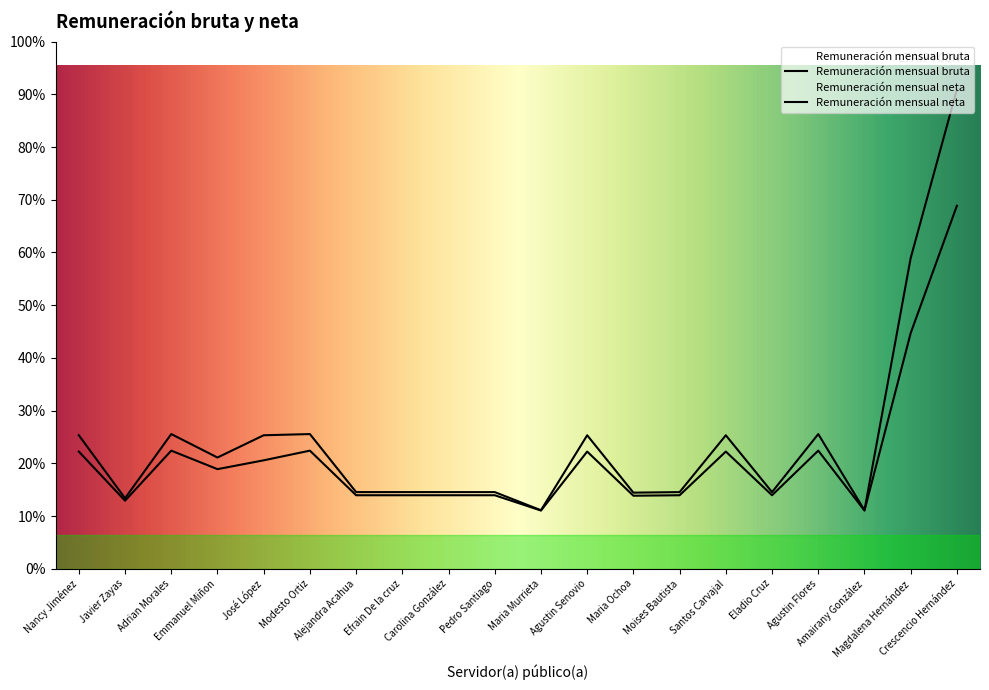

Reading right to left, list all the values displayed in this chart.

Remuneración mensual bruta: Crescencio Hernández=42379.2	Magdalena Hernández=27475.2	Amairany González=5179.2	Agustin Flores=11913.6	Eladio Cruz=6782.4	Santos Carvajal=11808.0	Moises Bautista=6782.4	Maria Ochoa=6734.4	Agustin Senovio=11808.0	Maria Murrieta=5179.2	Pedro Santiago=6782.4	Carolina González=6782.4	Efrain De la cruz=6782.4	Alejandra Acahua=6782.4	Modesto Ortiz=11913.6	José López=11808.0	Emmanuel Miñon=9840.0	Adrian Morales=11913.6	Javier Zayas=6240.0	Nancy Jiménez=11808.0
Remuneración mensual neta: Crescencio Hernández=32101.8	Magdalena Hernández=20837.6	Amairany González=5151.4	Agustin Flores=10448.0	Eladio Cruz=6503.9	Santos Carvajal=10365.5	Moises Bautista=6503.9	Maria Ochoa=6461.4	Agustin Senovio=10365.5	Maria Murrieta=5151.4	Pedro Santiago=6503.9	Carolina González=6503.9	Efrain De la cruz=6503.9	Alejandra Acahua=6503.9	Modesto Ortiz=10448.0	José López=9592.0	Emmanuel Miñon=8811.7	Adrian Morales=10448.0	Javier Zayas=6023.2	Nancy Jiménez=10365.5